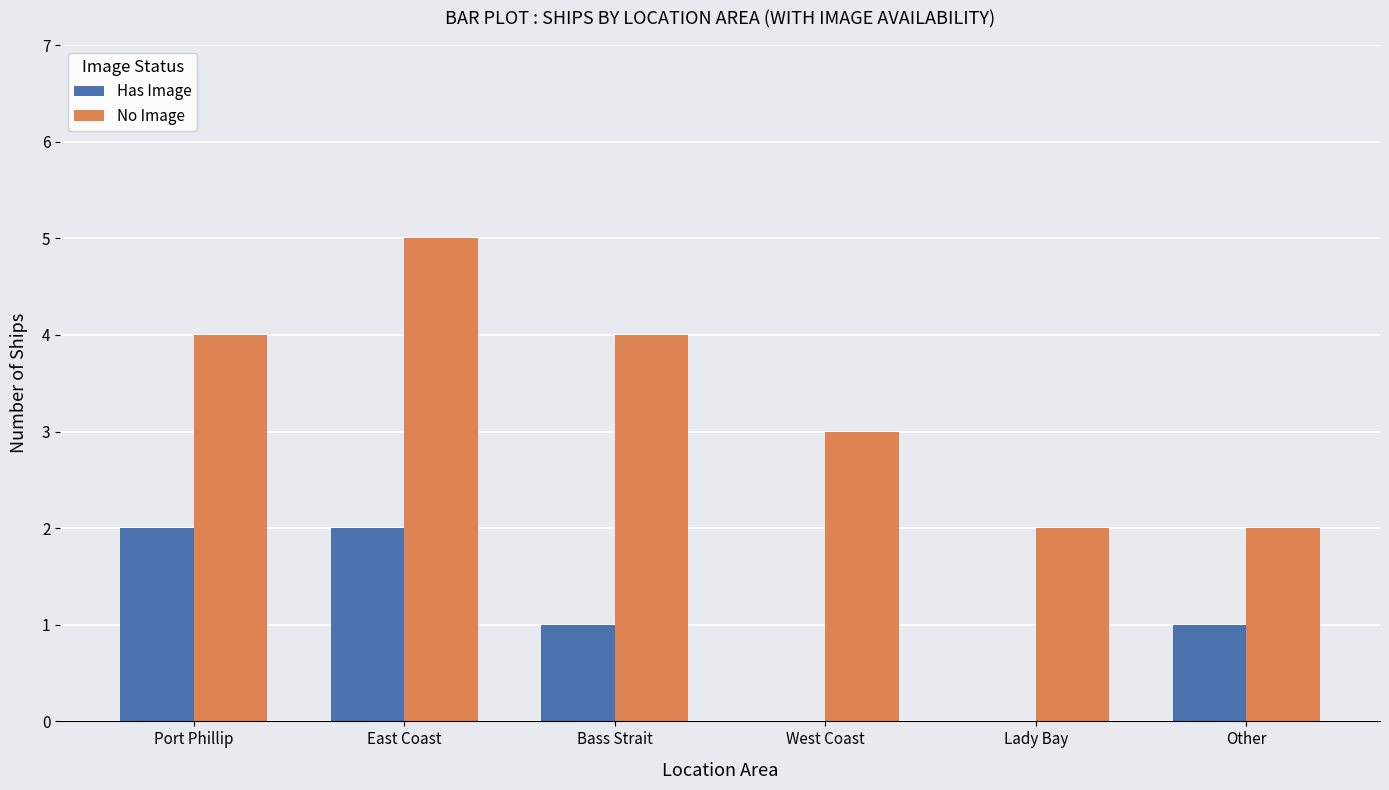

How many series are shown in this chart?

2